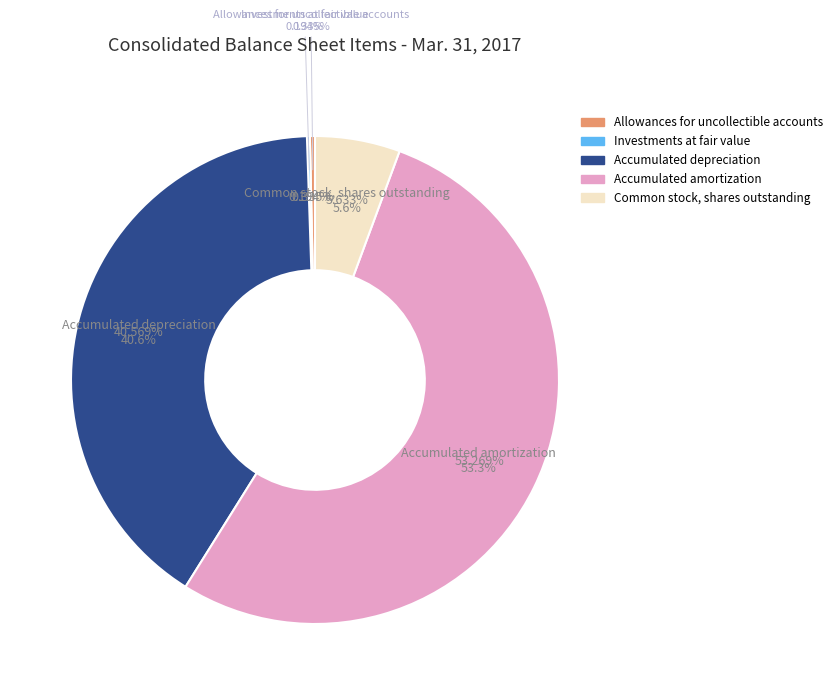

How many slices are in this pie chart?

5